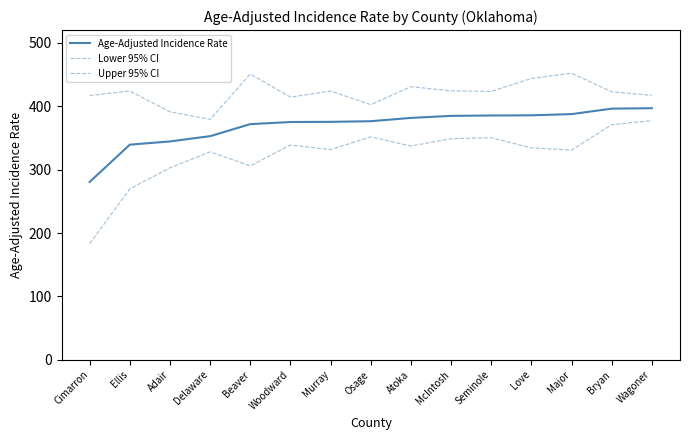

List the series in order of their overall mean, lowest first.

Lower 95% CI, Age-Adjusted Incidence Rate, Upper 95% CI